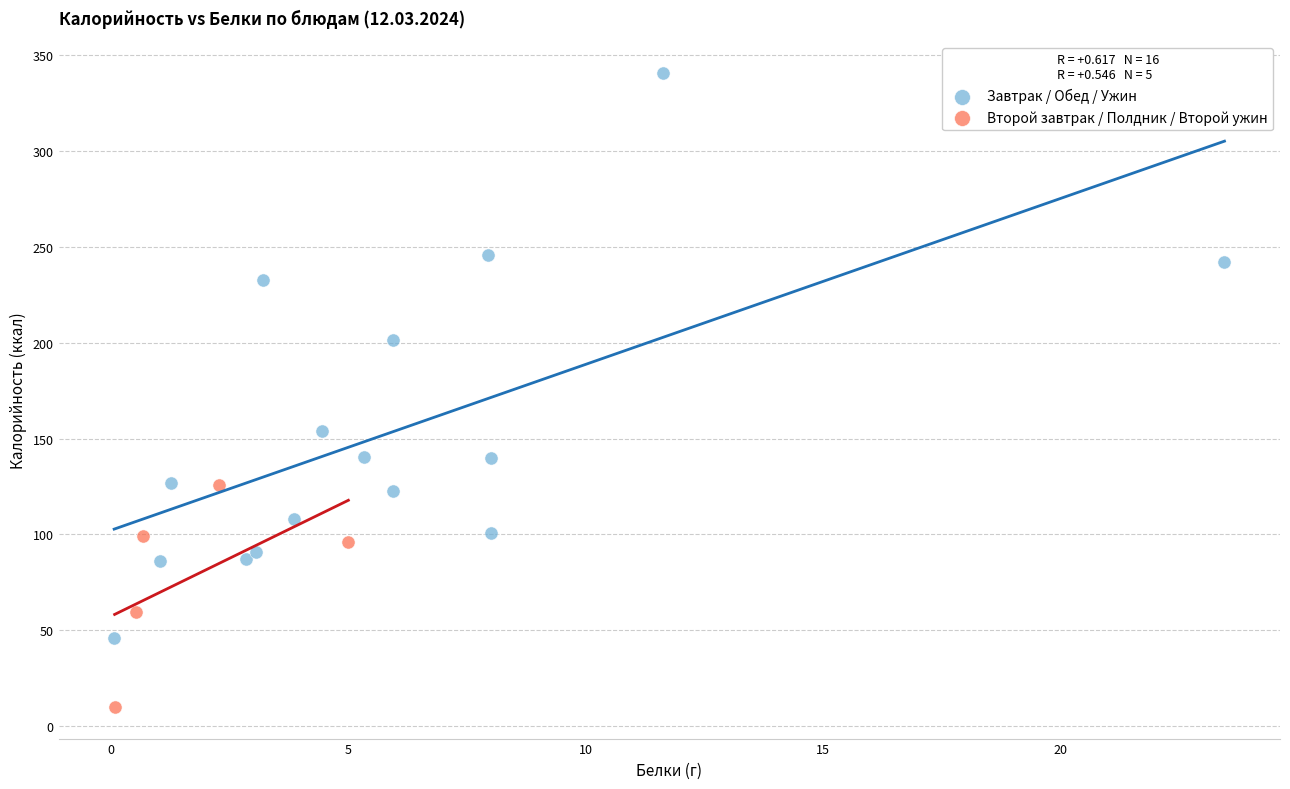

Which series has the largest Y range (max minus min)?

Завтрак / Обед / Ужин